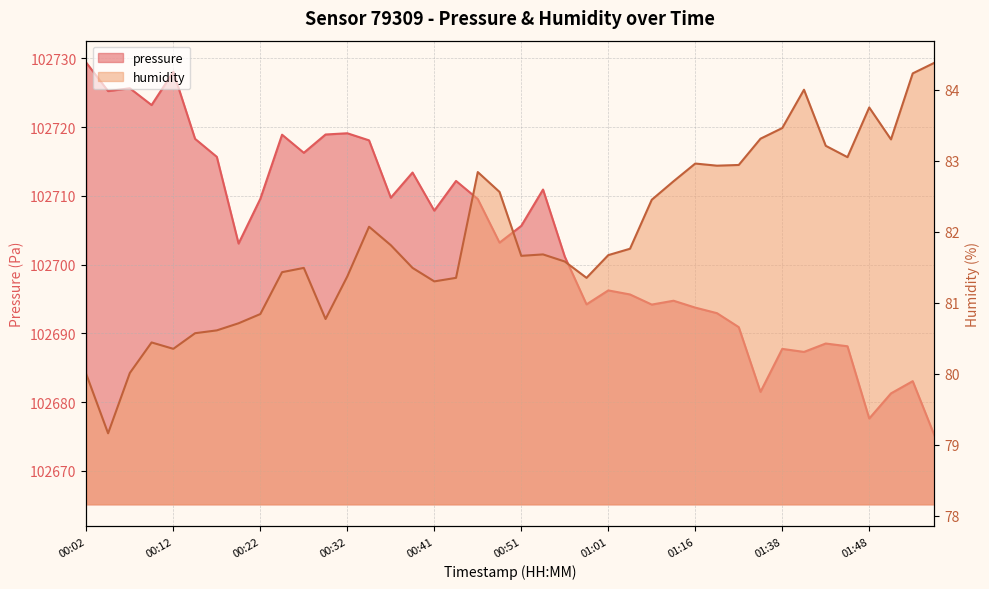

Rank the series by their maximum value, from highest to lowest.

pressure, humidity